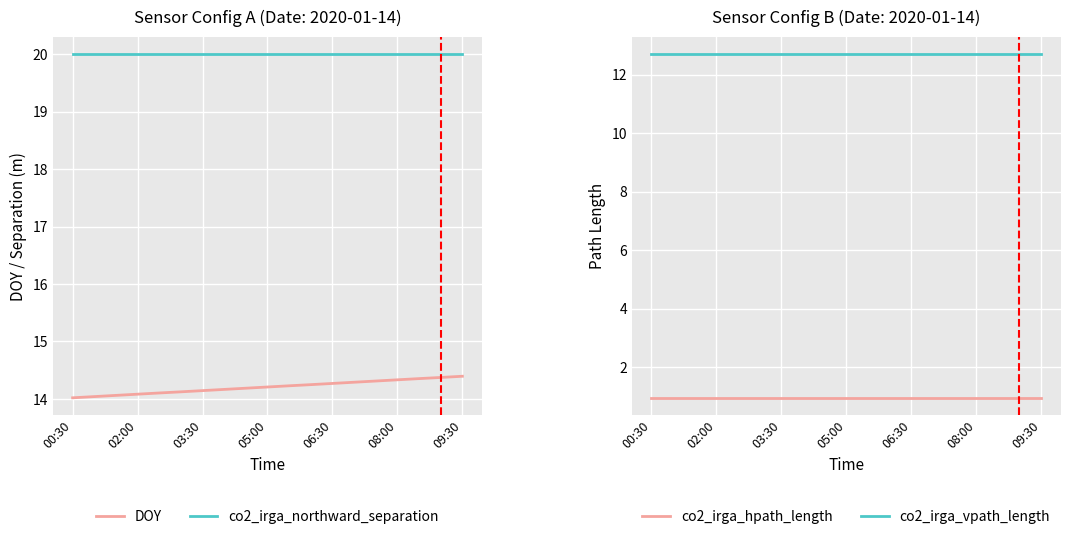

Rank the series by their maximum value, from highest to lowest.

co2_irga_northward_separation, DOY, co2_irga_vpath_length, co2_irga_hpath_length